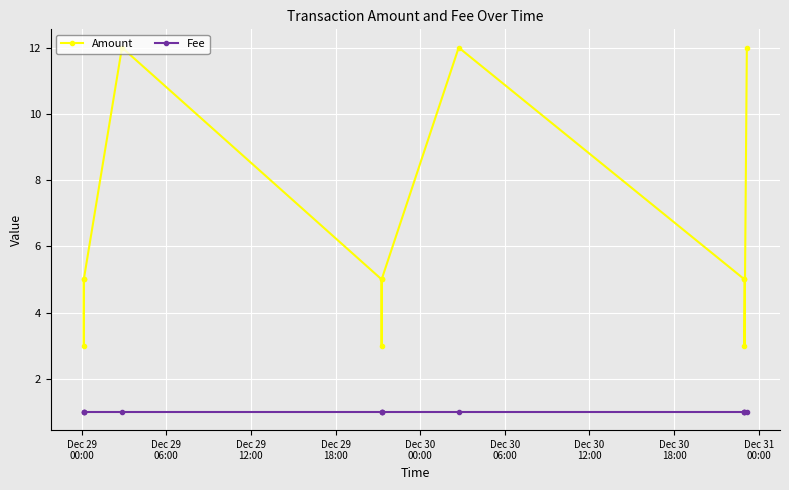

True or false: Fee and Amount cross at least once.

False